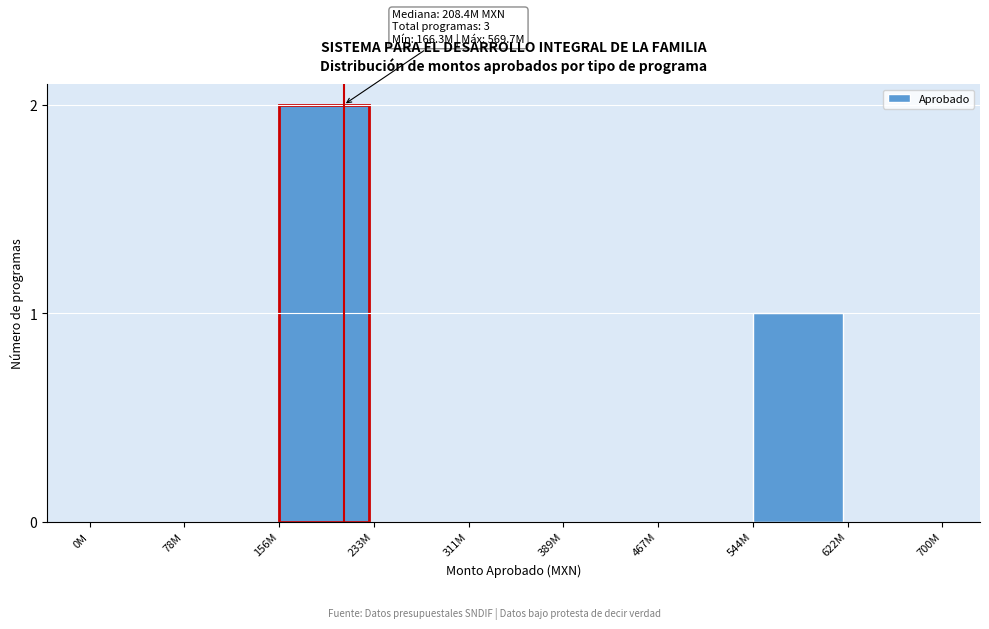

Reading right to left, what are all the values shown in this chart?

622M=0	544M=1	467M=0	389M=0	311M=0	233M=0	156M=2	78M=0	0M=0